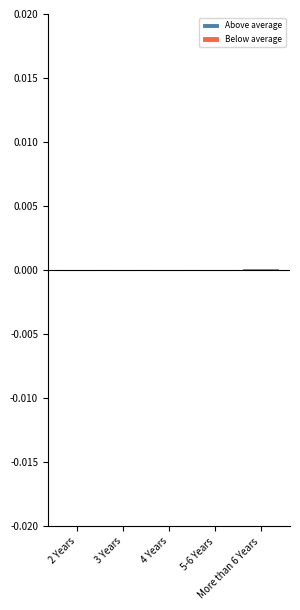

Between 2 Years and More than 6 Years, which series saw the biggest shift?

Above average